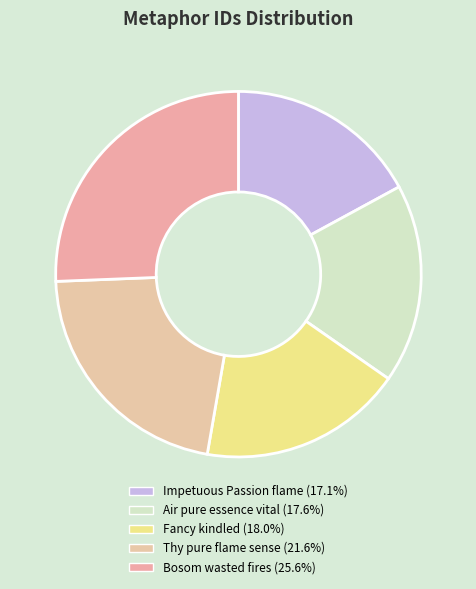

Between Bosom wasted fires and Air pure essence vital, which is larger?

Bosom wasted fires